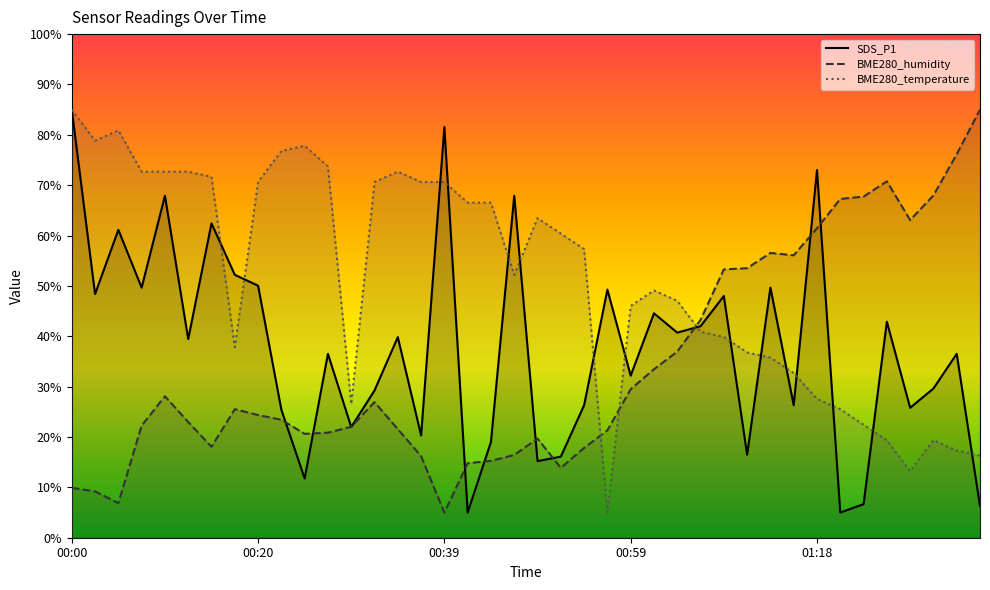

True or false: BME280_humidity and BME280_temperature cross at least once.

True